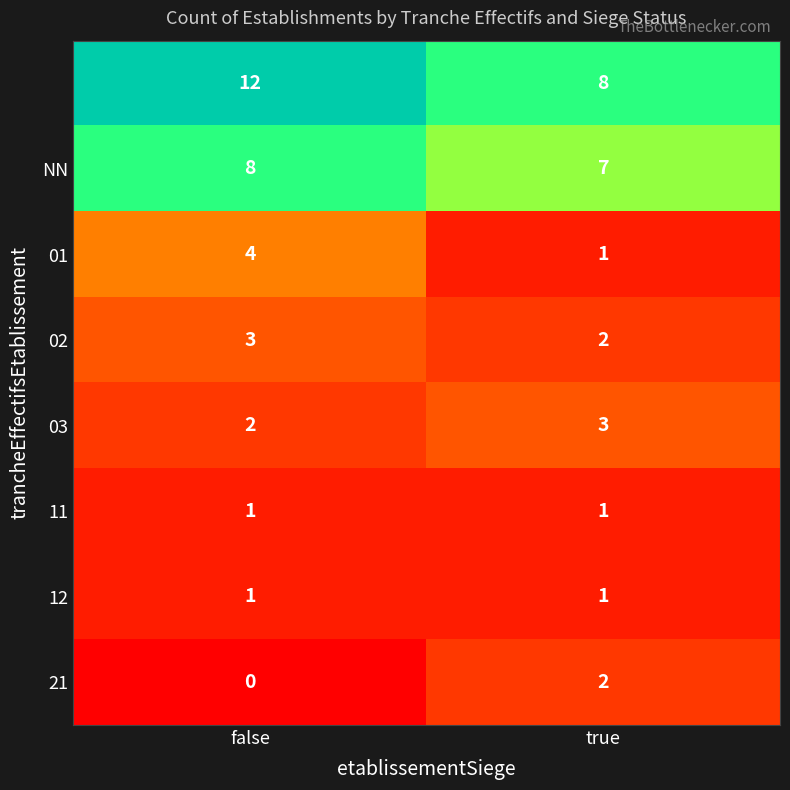

Which label corresponds to the smallest value in the chart?

false